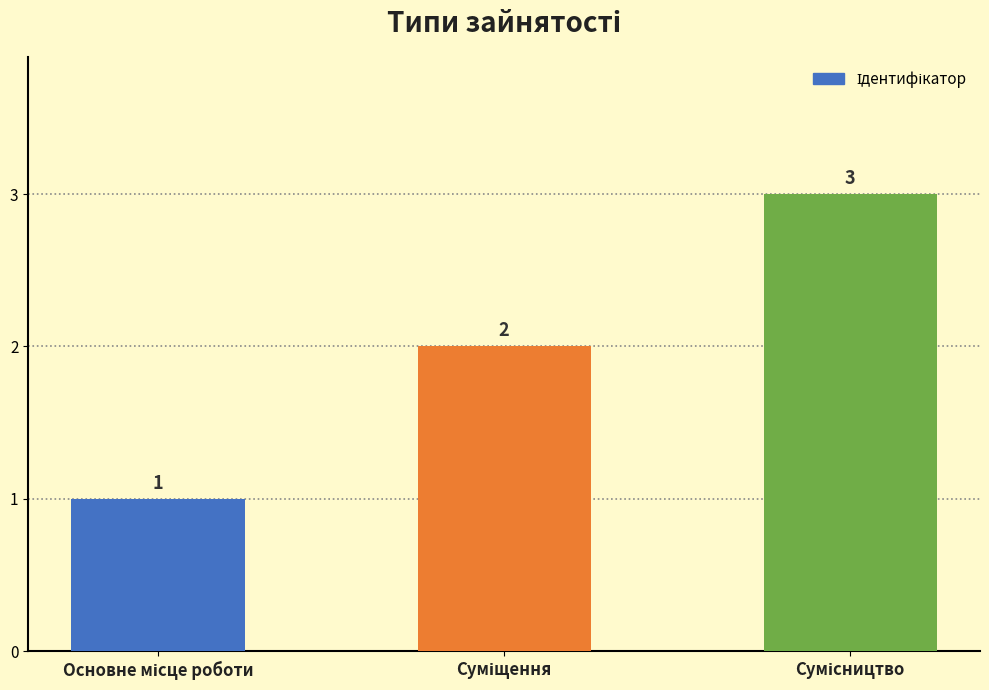

How many values are between 1 and 3?

3